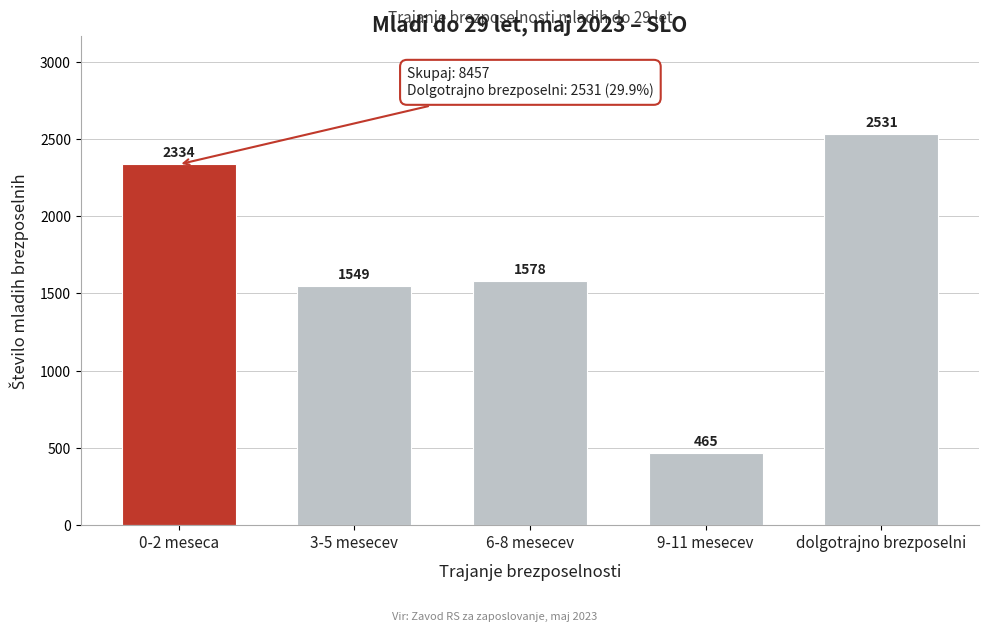

Reading left to right, what are all the values shown in this chart?

2334	1549	1578	465	2531